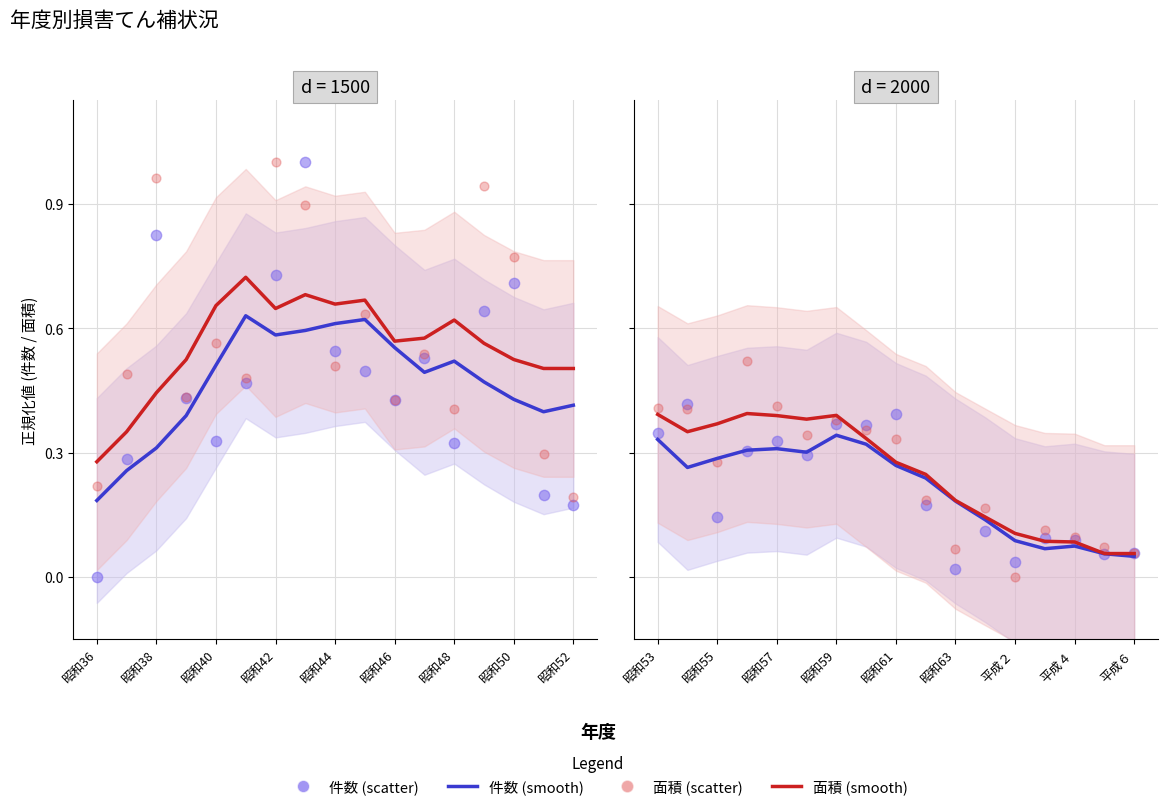

Which series contains the highest Y value?

面積 (scatter)